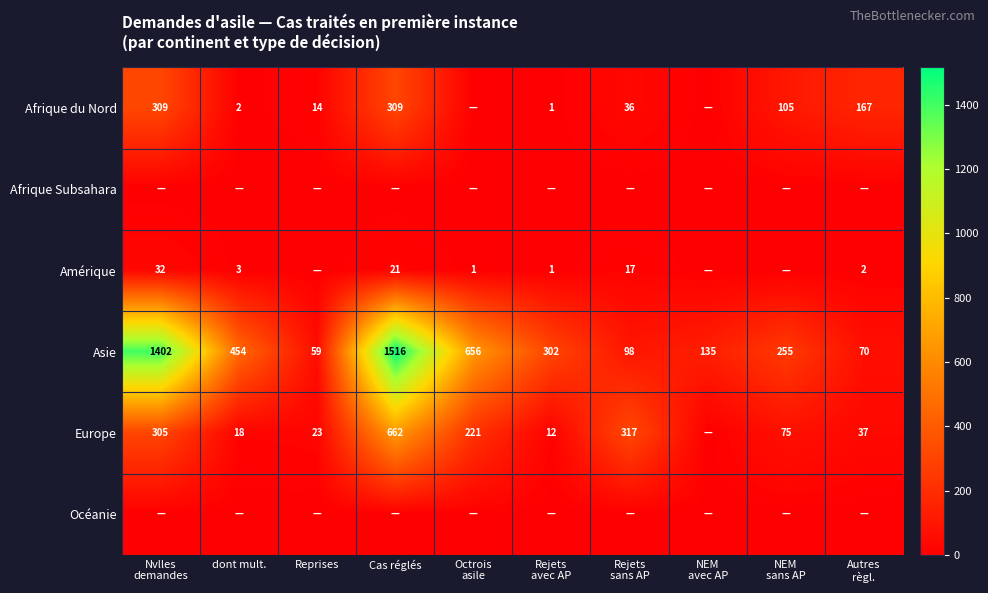

What is the maximum value for Asie?

1516